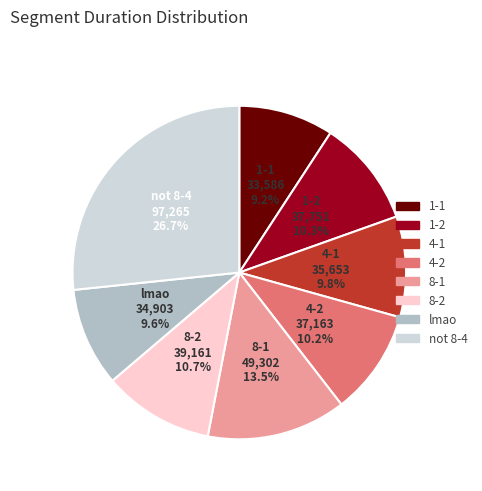

Does lmao represent more than half of the total?

No